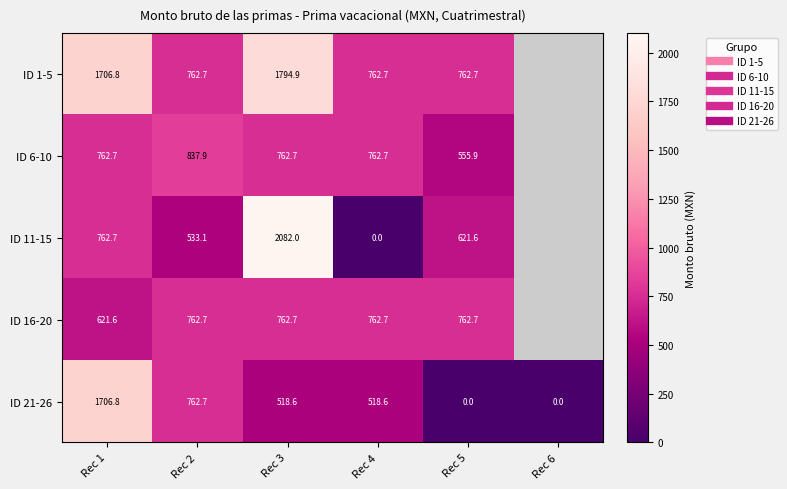

Is it true that ID 1-5 equals 251.5 at Rec 5?

False